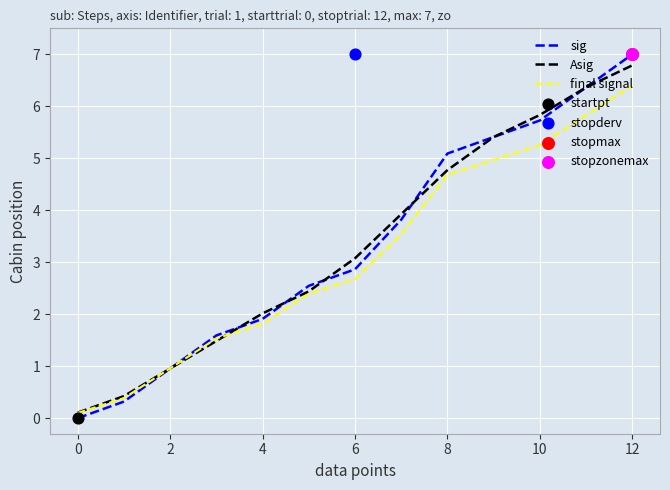

At how many categories does at least one series exceed 1?

10